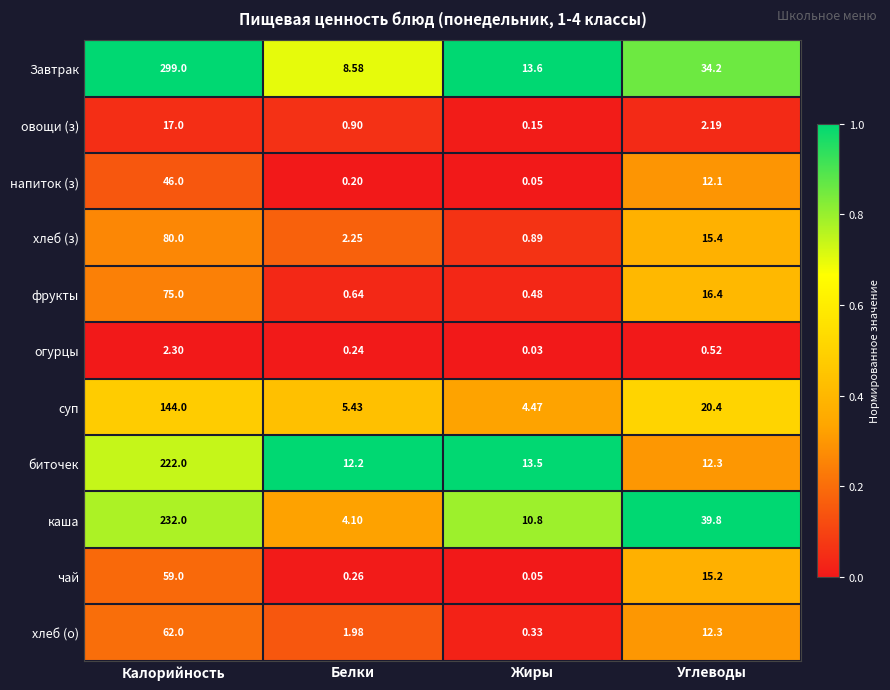

At which category is the sum across all series the highest?

Калорийность